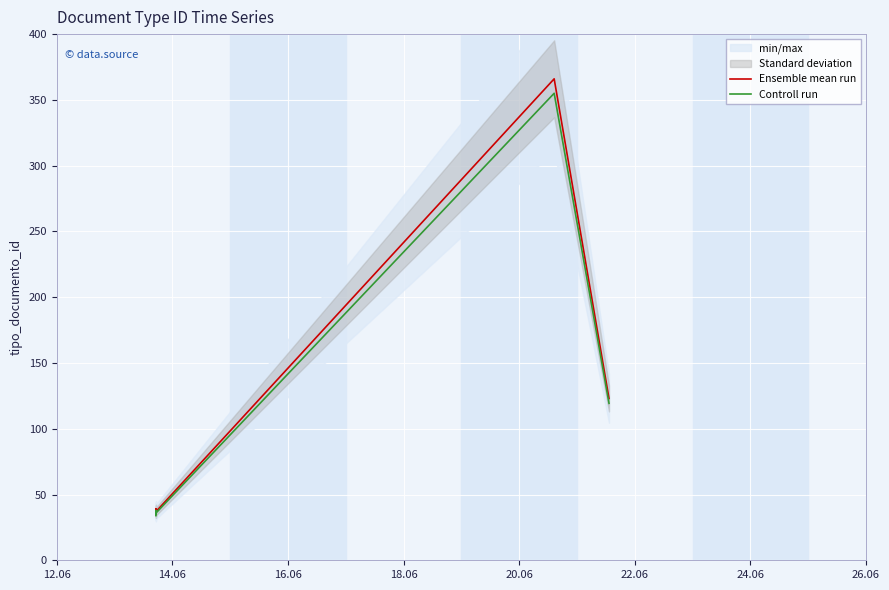

At how many categories does at least one series exceed 356?

1